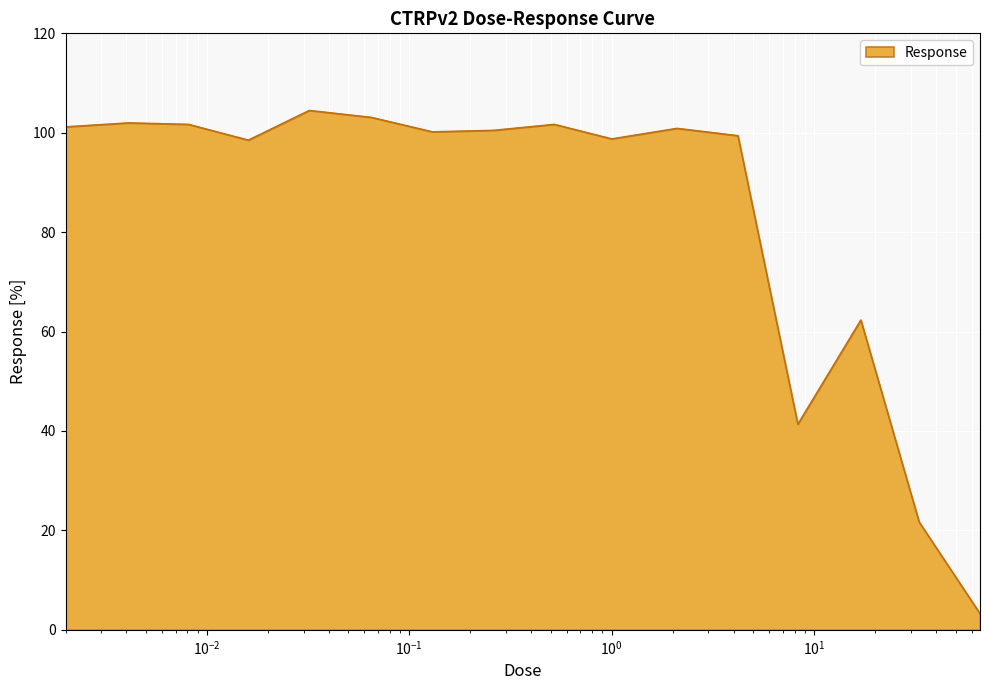

What is the maximum value shown in the chart?

104.5